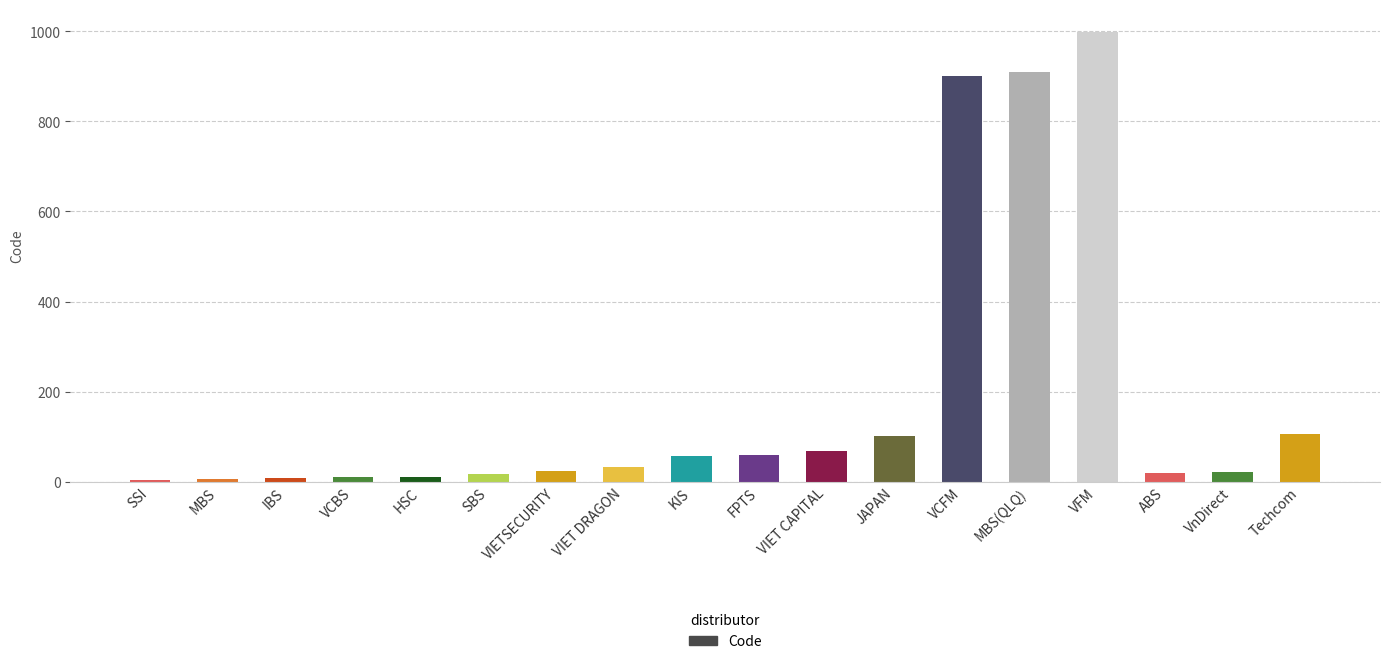

What is the sum of the values at VCFM and SBS?

917